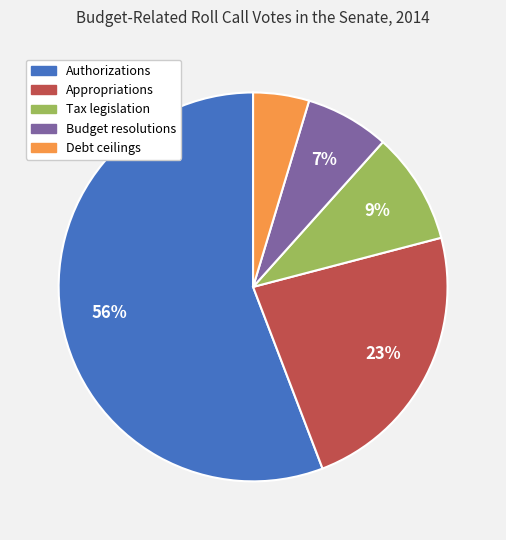

Between Tax legislation and Appropriations, which is larger?

Appropriations